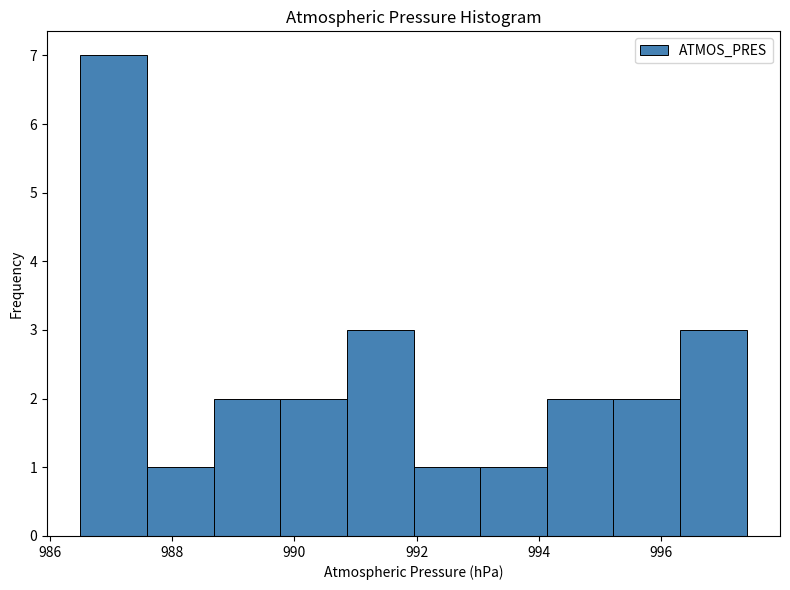

Reading left to right, transcribe this chart: for each bar, give the range it covers on the x-axis and its height. Neither the bar edges nor the heights are printed on the chart, so give them approximately, as read against the axes.

986.6 to 987.6: 7
987.6 to 988.6: 1
988.6 to 989.8: 2
989.8 to 990.8: 2
990.8 to 992.0: 3
992.0 to 993.0: 1
993.0 to 994.2: 1
994.2 to 995.2: 2
995.2 to 996.4: 2
996.4 to 997.4: 3